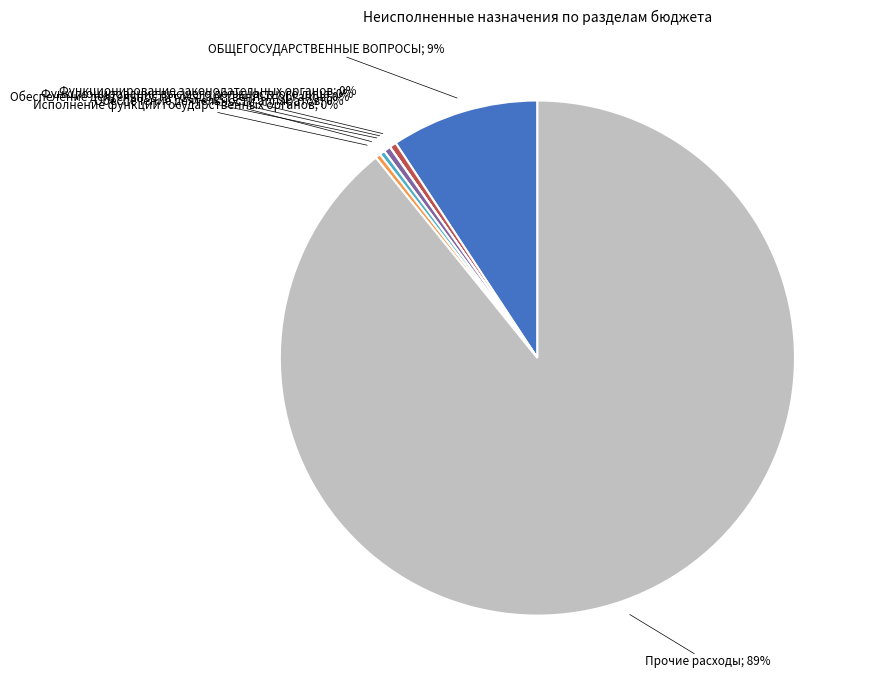

Does any single category account for the majority?

Yes